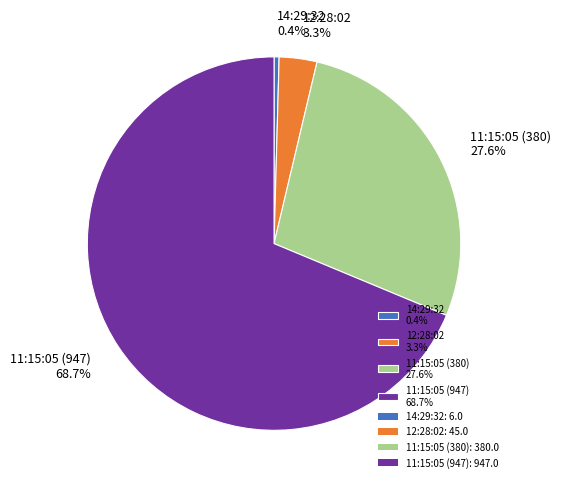

What is the total percentage of 11:15:05 (380) and 11:15:05 (947)?

96.3%